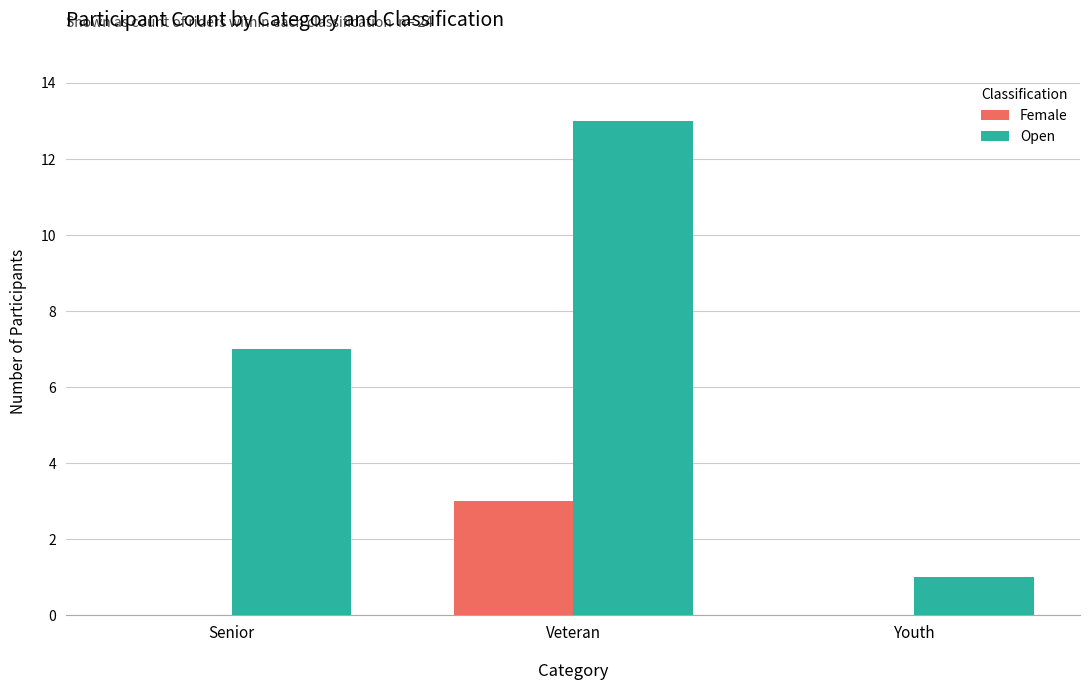

What is the sum of the Open values at Youth and Senior?

8